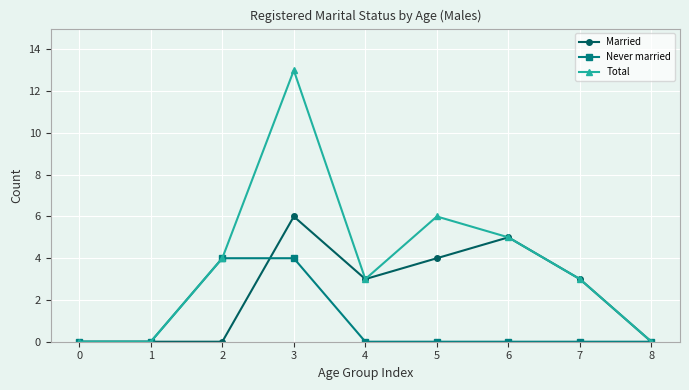

How many lines are shown in the chart?

3